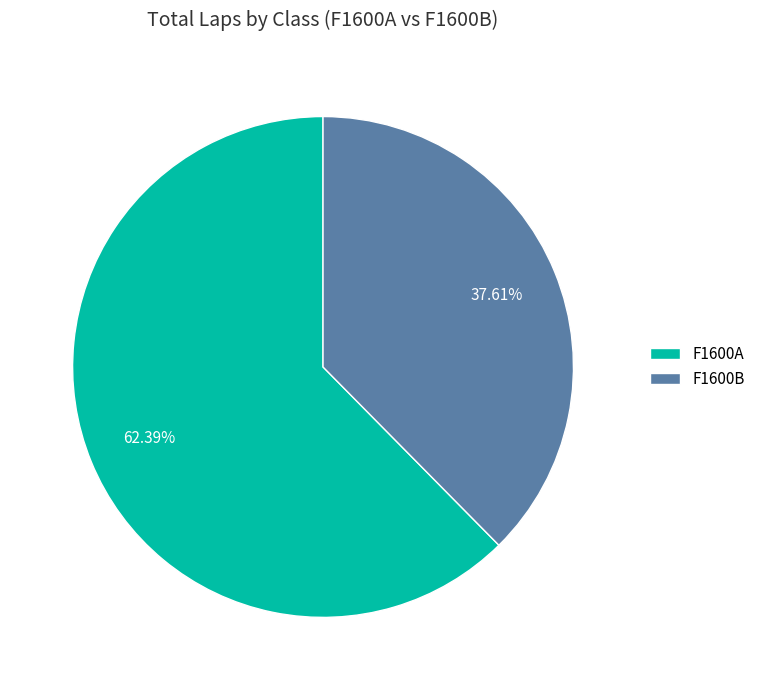

Is there a majority slice in this chart?

Yes